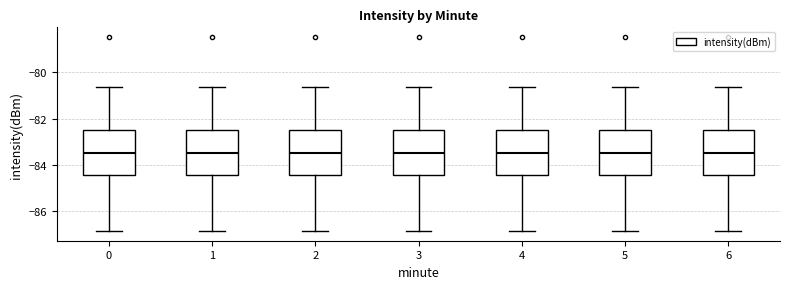

Reading left to right, read every box against the y-axis: the position of its median line, the range the box covers, and the ends of its whiskers. The values are not printed on the chart, so give them approximately, as read against the axis.

0: median -83.4, box -84.4 to -82.4, whiskers -86.8 to -80.6
1: median -83.4, box -84.4 to -82.4, whiskers -86.8 to -80.6
2: median -83.4, box -84.4 to -82.4, whiskers -86.8 to -80.6
3: median -83.4, box -84.4 to -82.4, whiskers -86.8 to -80.6
4: median -83.4, box -84.4 to -82.4, whiskers -86.8 to -80.6
5: median -83.4, box -84.4 to -82.4, whiskers -86.8 to -80.6
6: median -83.4, box -84.4 to -82.4, whiskers -86.8 to -80.6